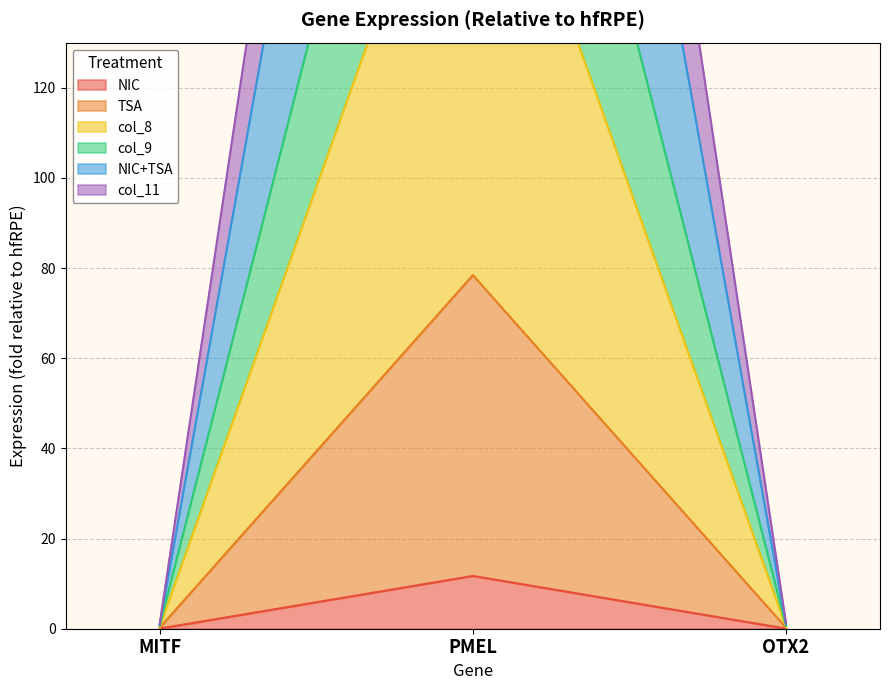

What is the average value of the TSA series?

26.3